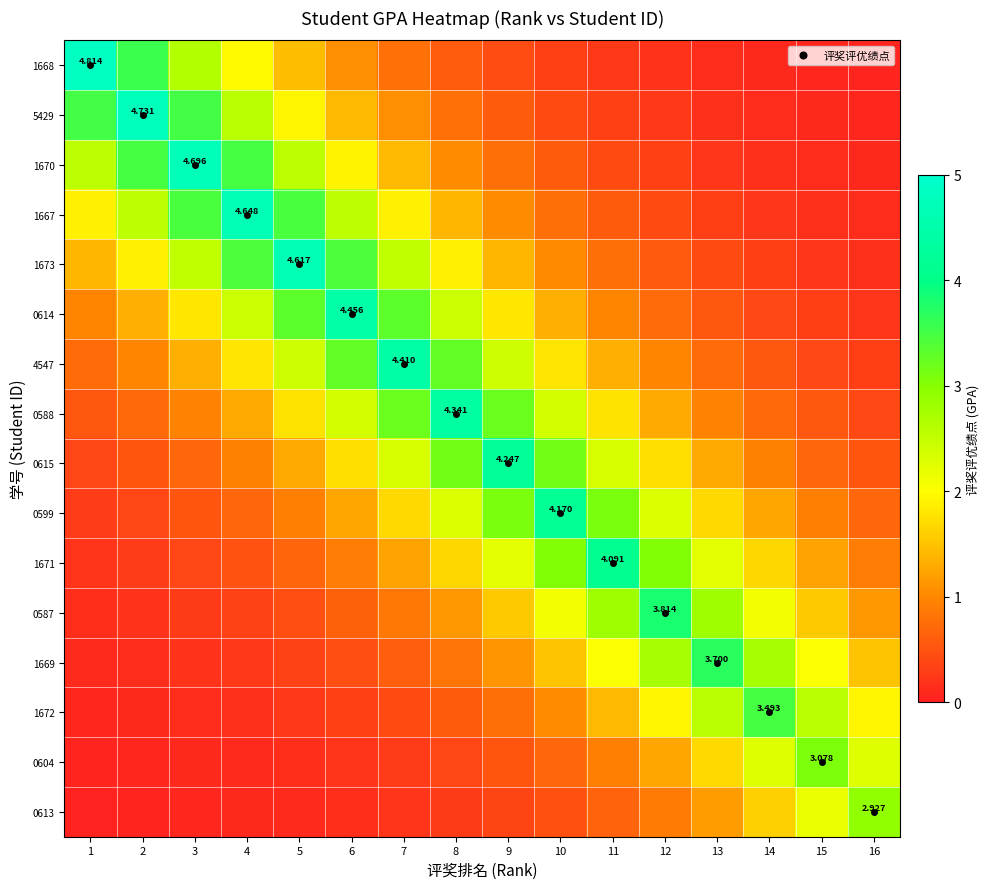

List the series in order of their peak value, lowest first.

0613, 0604, 1672, 1669, 0587, 1671, 0599, 0615, 0588, 4547, 0614, 1673, 1667, 1670, 5429, 1668